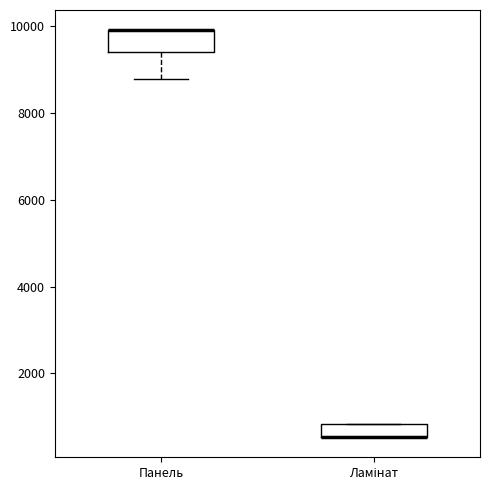

Where is the upper edge of the box for Панель on the y-axis? The values are not printed on the chart, so give them approximately, as read against the axis.

10000